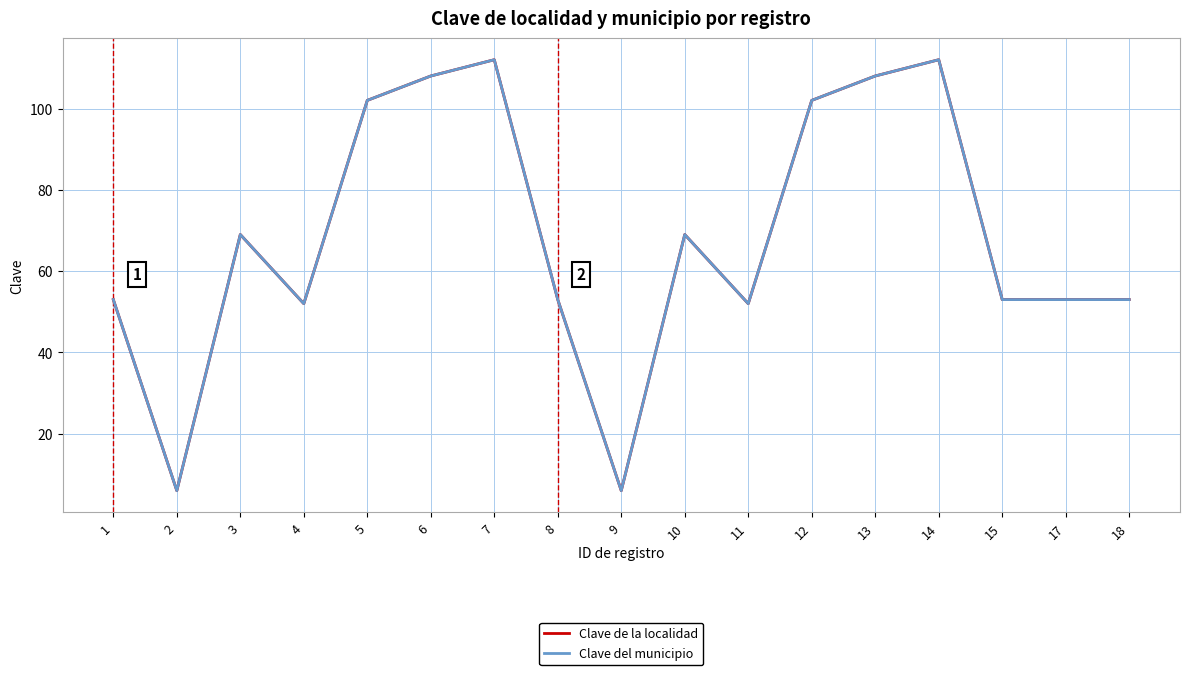

What is the value of the Clave del municipio point at the 12th from the left?

102